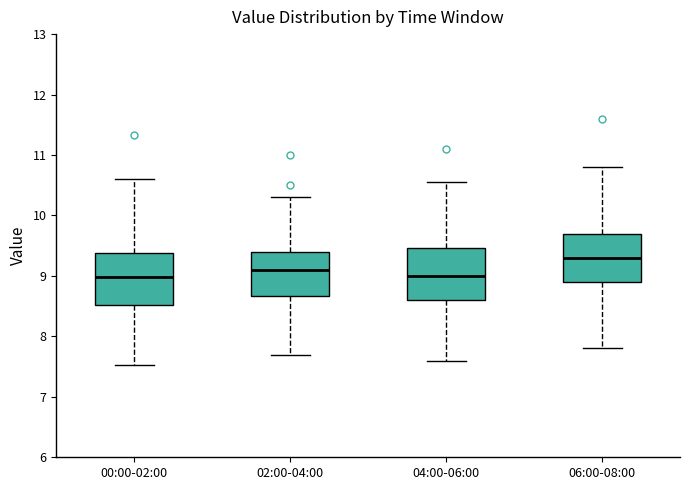

Which box's median line is the highest?

06:00-08:00